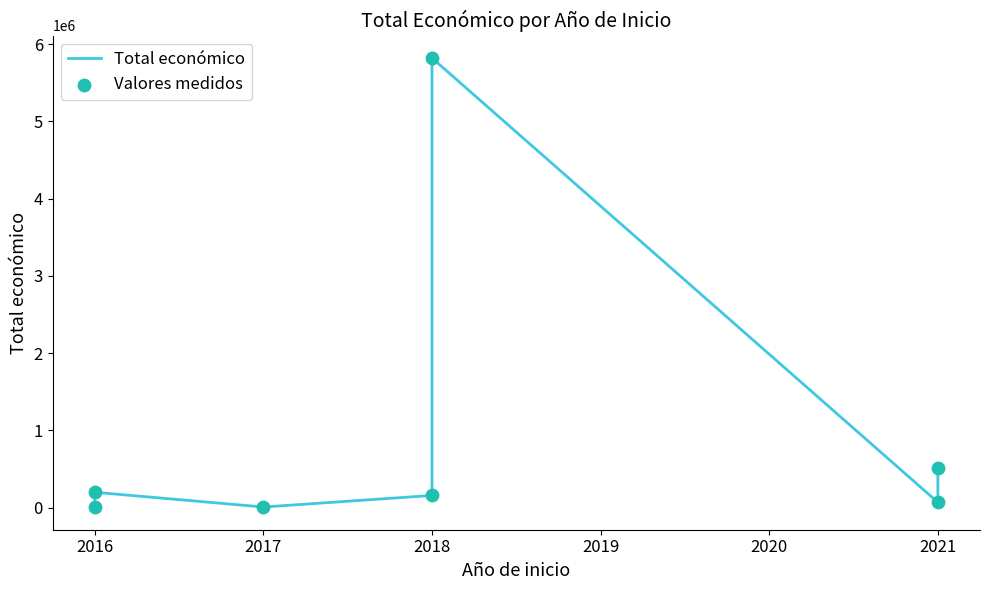

Is the value of Total económico at 2017 greater than the value of Valores medidos at 2018?

No